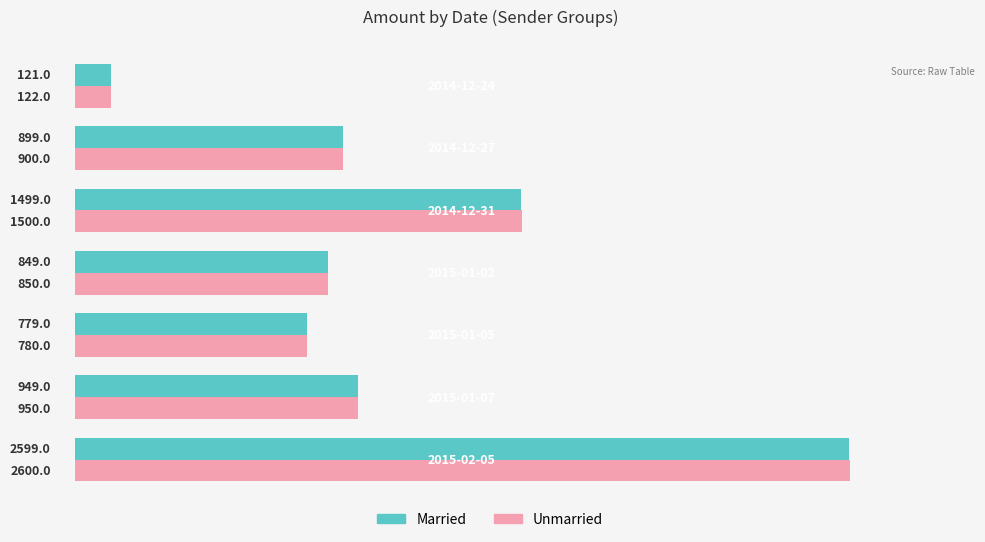

Which series has the largest total across all categories?

Unmarried